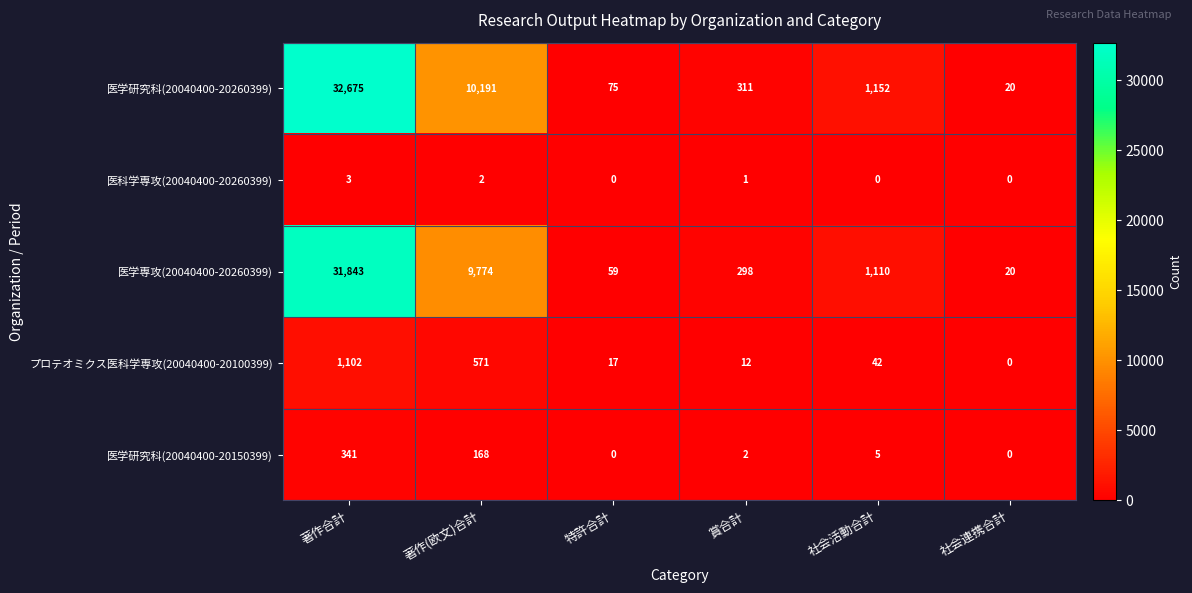

How many distinct data groups are displayed?

5